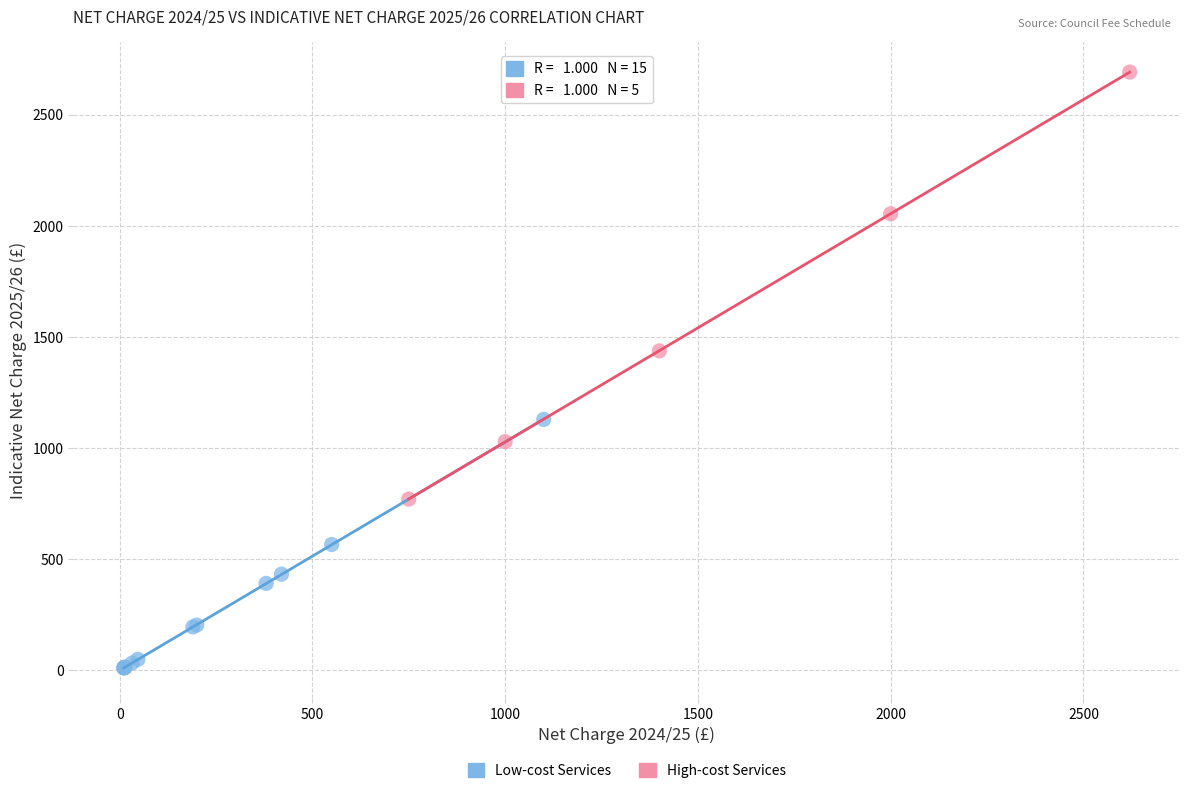

What are all the series names shown in the legend?

Low-cost Services, High-cost Services